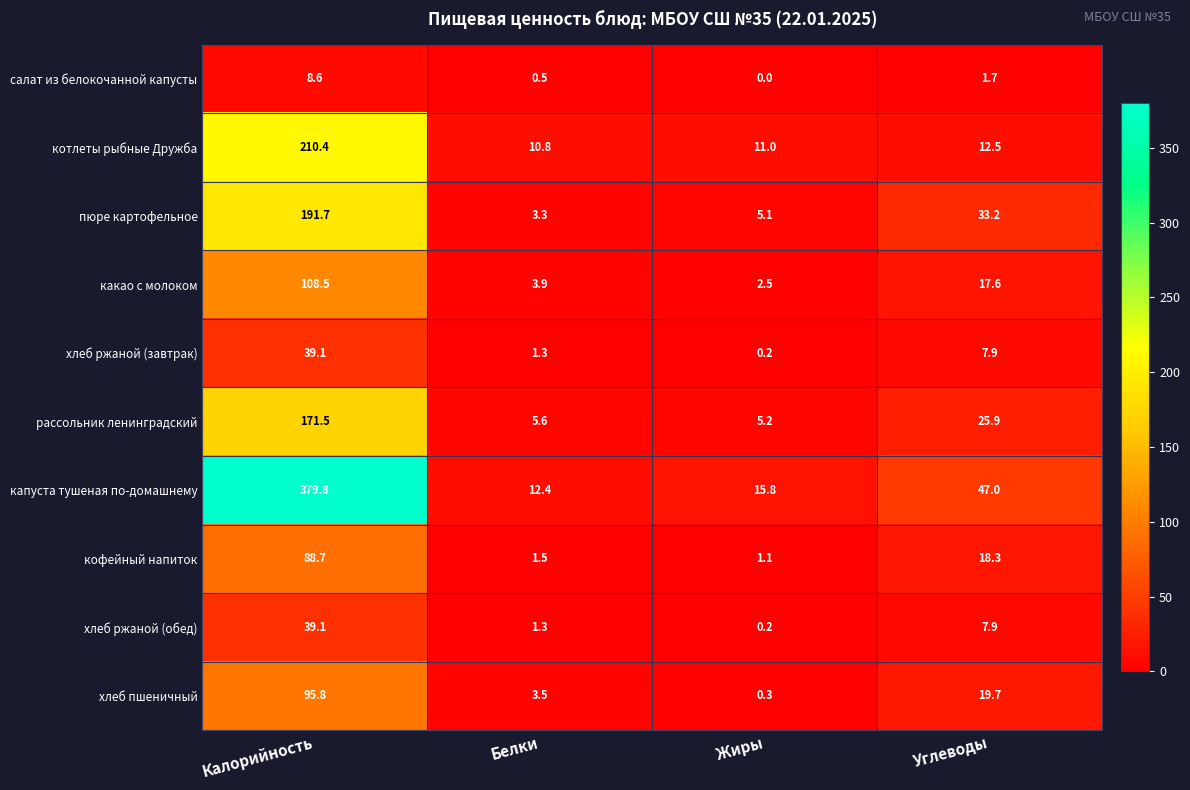

What is the difference between the second highest and minimum values in the хлеб ржаной (обед) series?

7.7